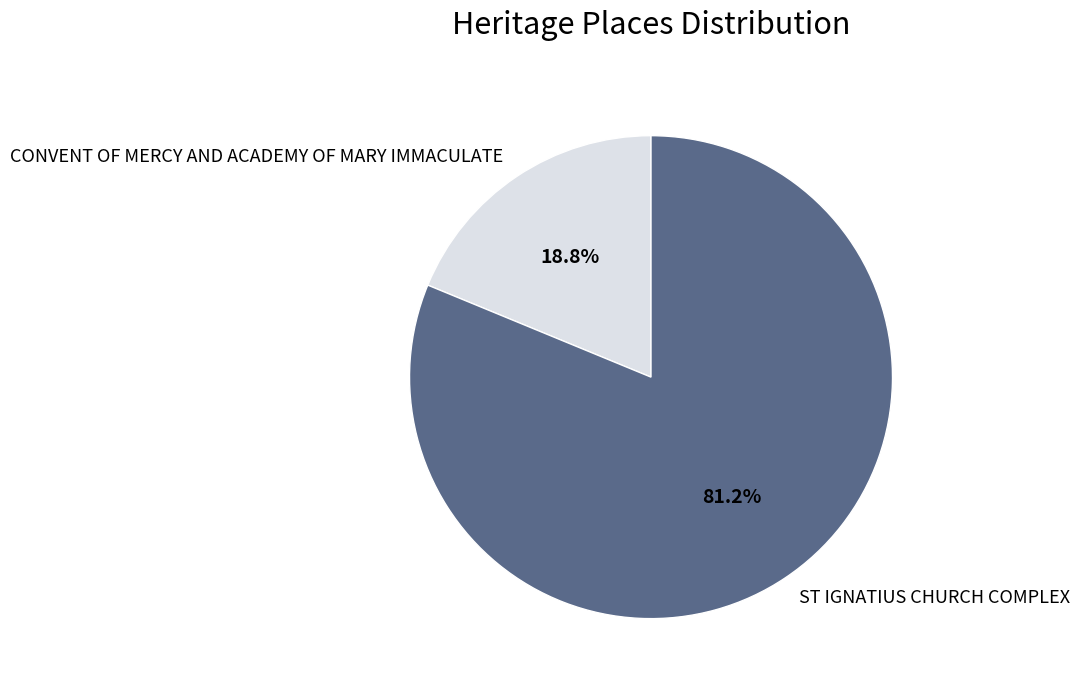

What portion of the pie excludes ST IGNATIUS CHURCH COMPLEX?

18.8%